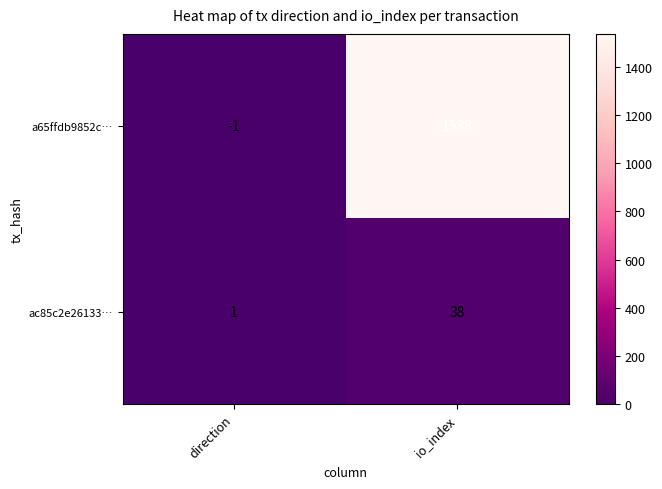

Count the number of categories in the chart.

2